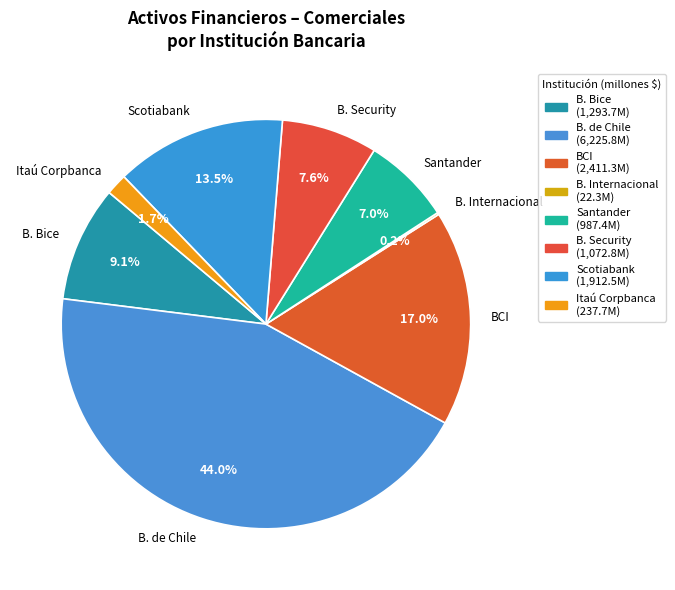

Which slice is the largest?

B. de Chile